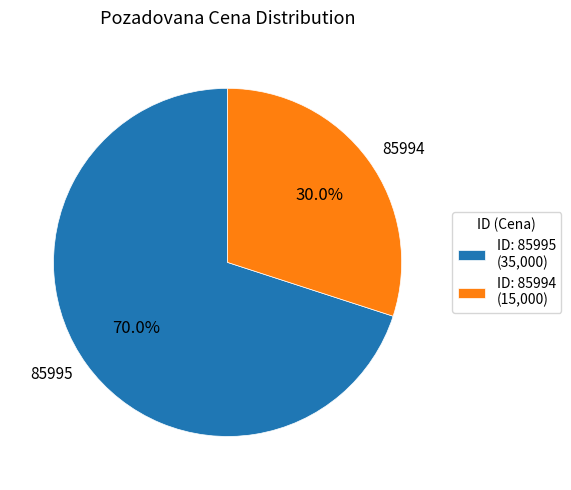

To the nearest percent, what is the difference between the largest and smallest slice percentages?

40%